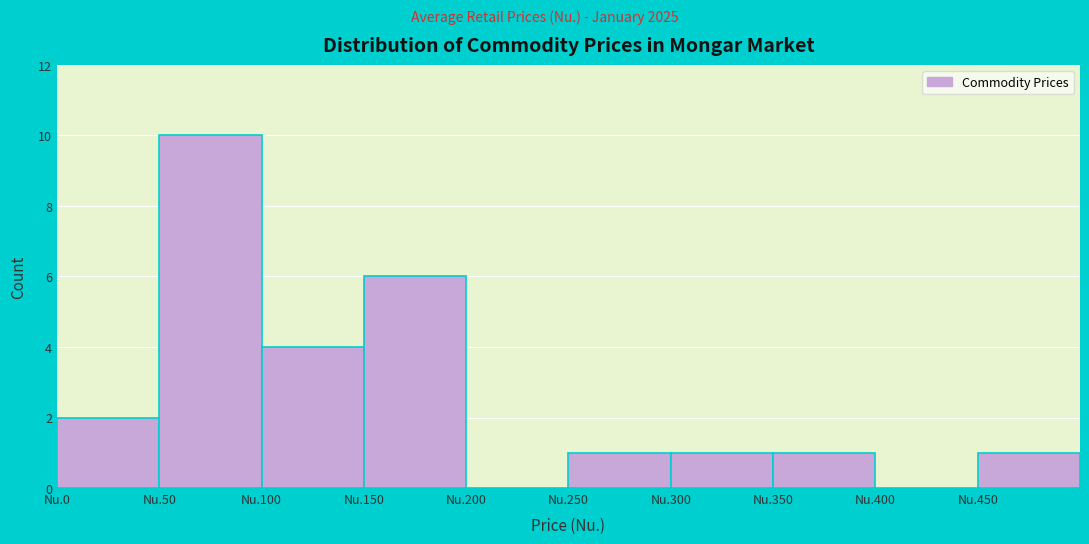

Reading left to right, list all the values displayed in this chart.

Nu.0=2	Nu.50=10	Nu.100=4	Nu.150=6	Nu.200=0	Nu.250=1	Nu.300=1	Nu.350=1	Nu.400=0	Nu.450=1